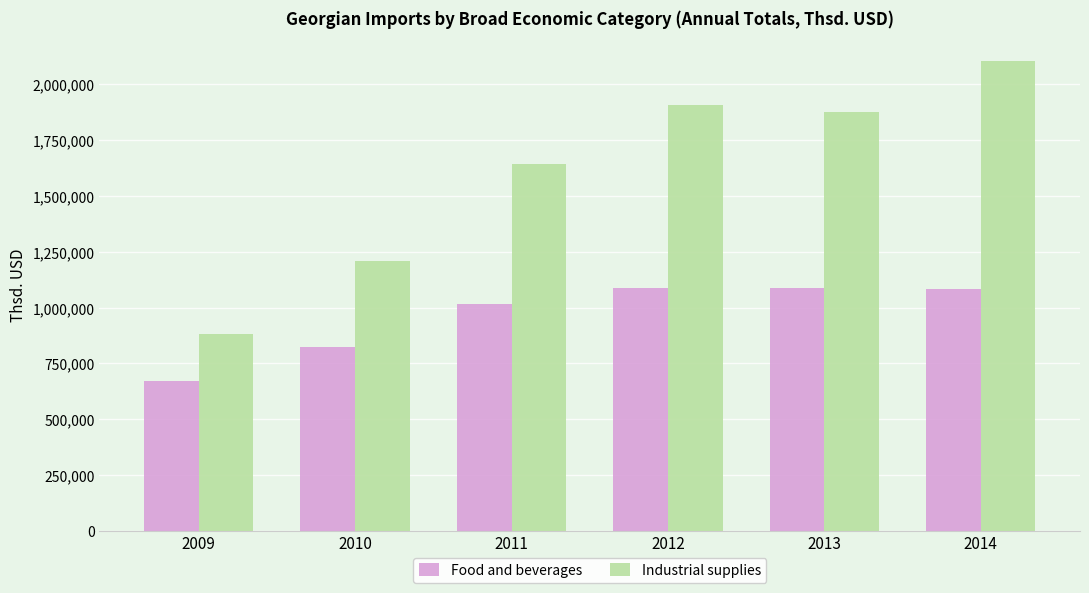

Read the Food and beverages value at 2012.

1086925.7